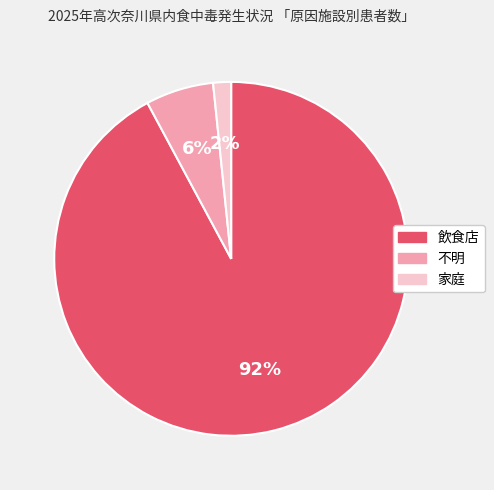

To the nearest percent, what is the average slice percentage?

33%